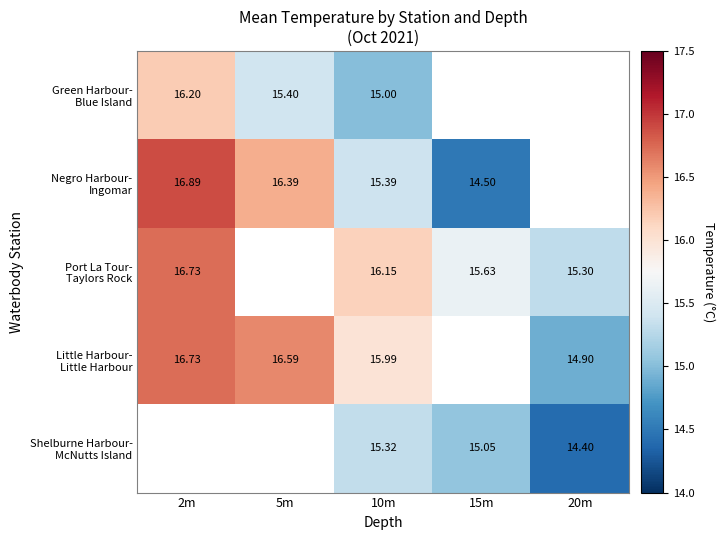

Which series has the widest spread of values?

Negro Harbour- Ingomar